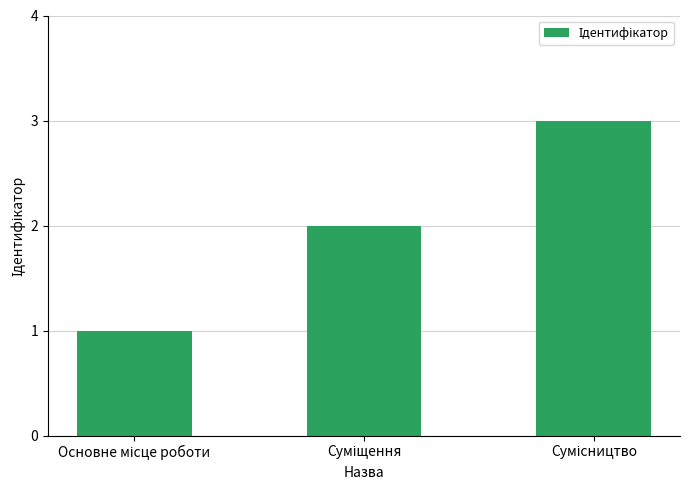

What is the average value?

2